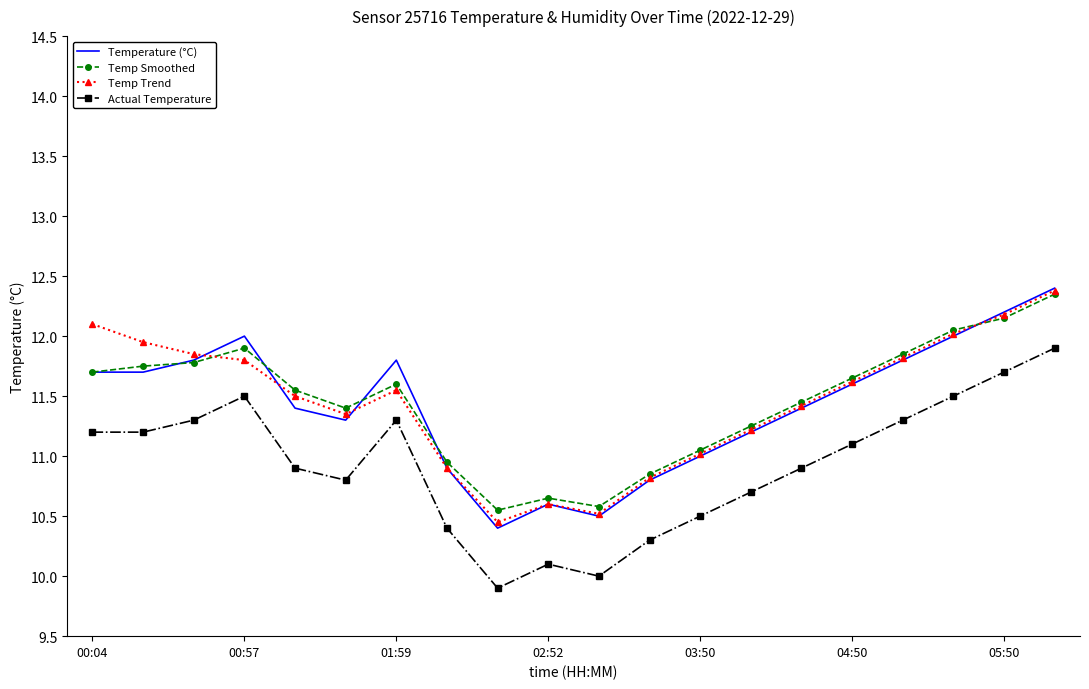

What is the minimum value for Temperature (°C)?

10.4